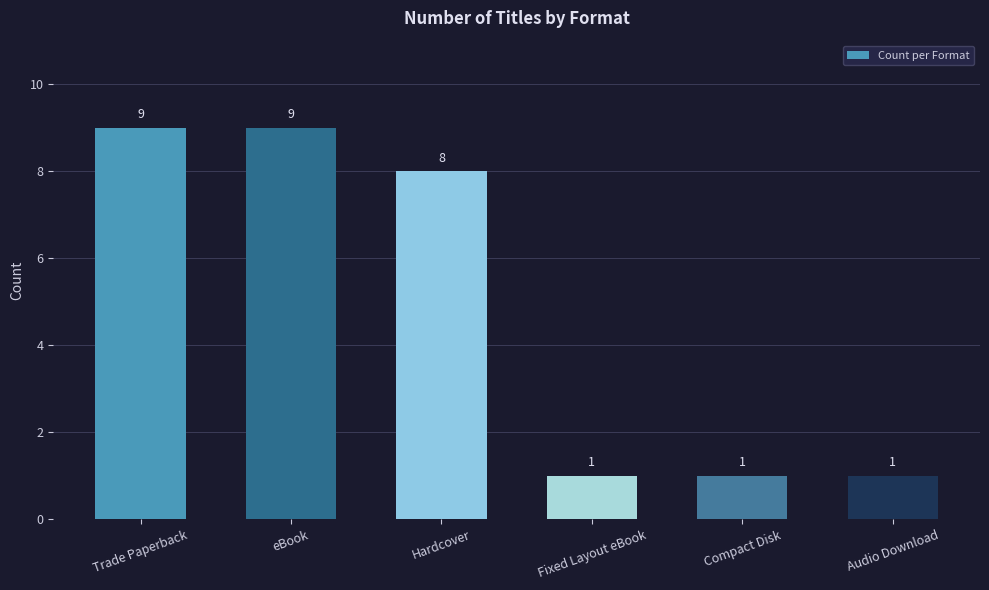

Reading left to right, transcribe all the data shown in this chart.

9	9	8	1	1	1